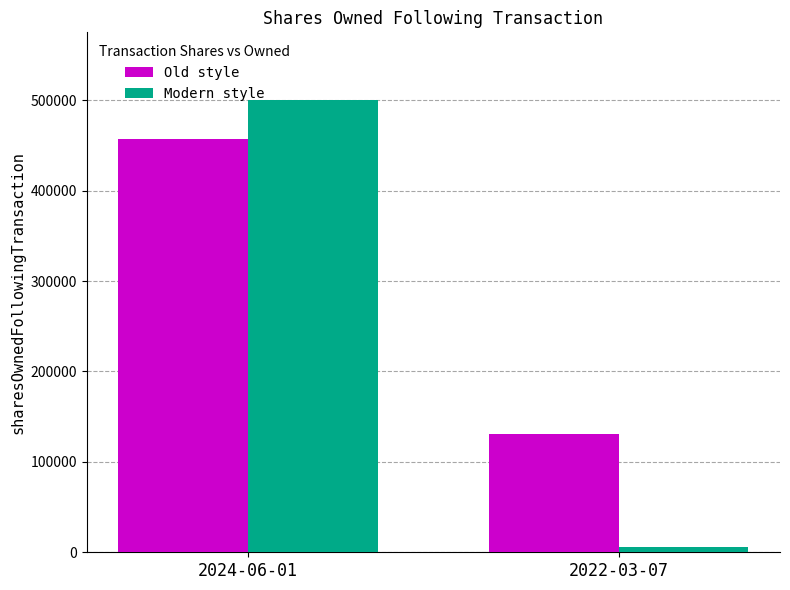

Rank the categories by Modern style value from highest to lowest.

2024-06-01, 2022-03-07